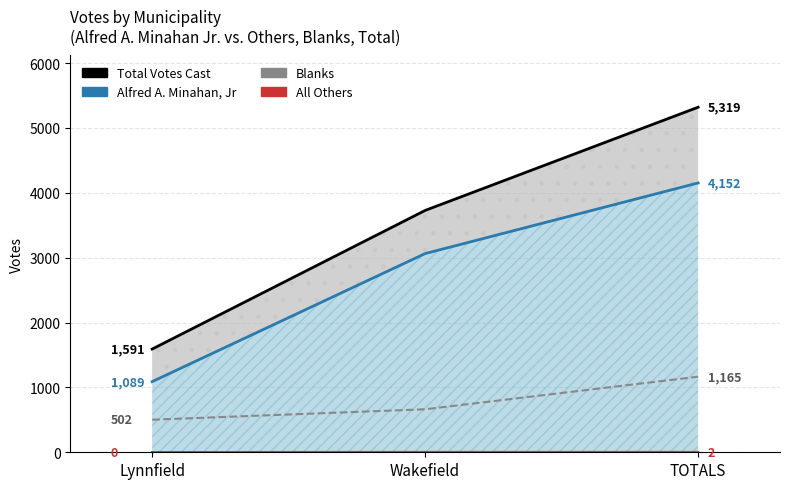

The Blanks series shows 1165 at TOTALS. True or false?

True